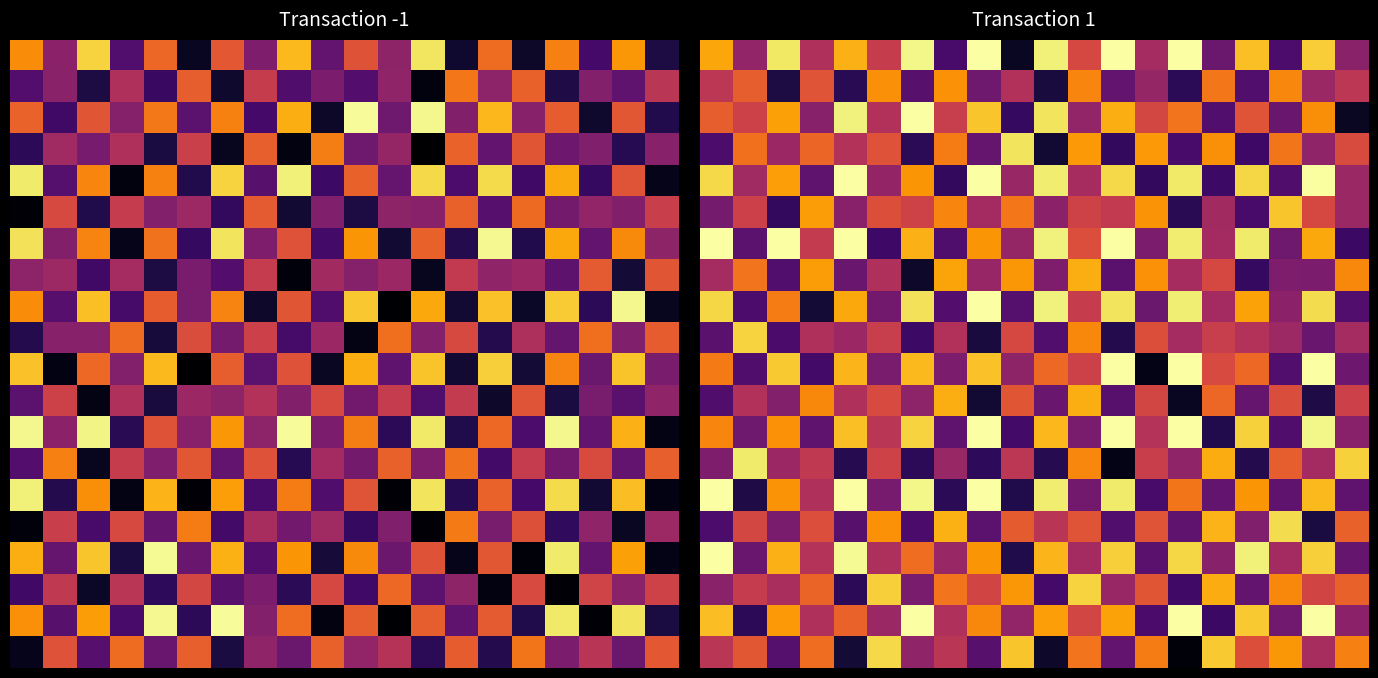

What is the total value across all series at 14?

152.2